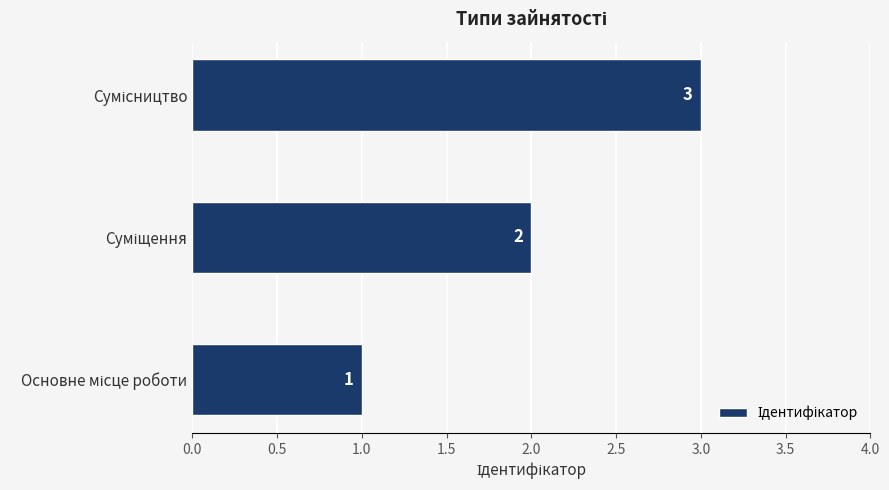

What is the sum of all values?

6